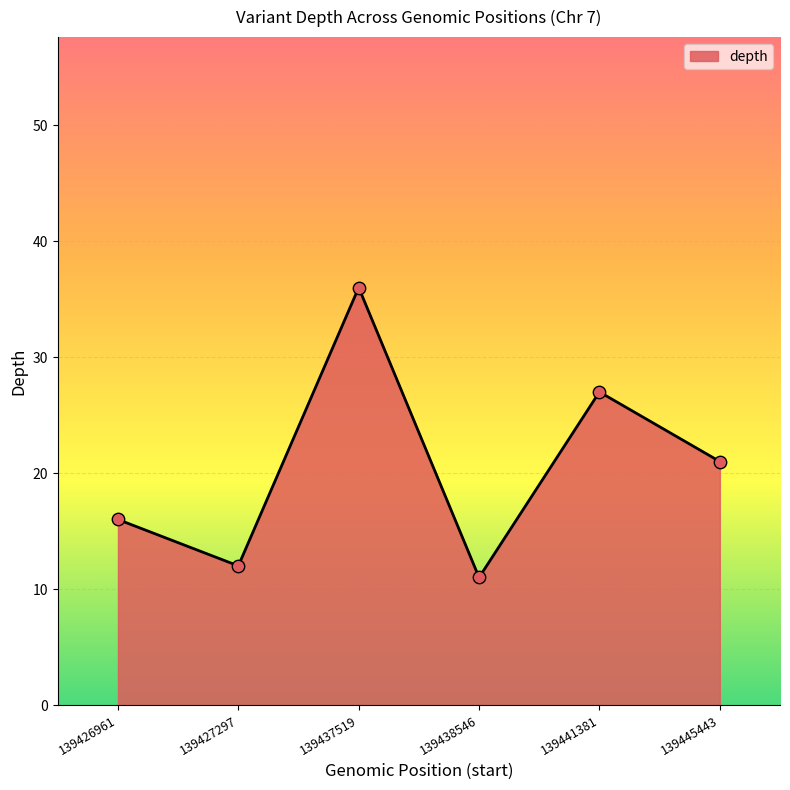

What is the change in value from 139426961 to 139437519?

+20